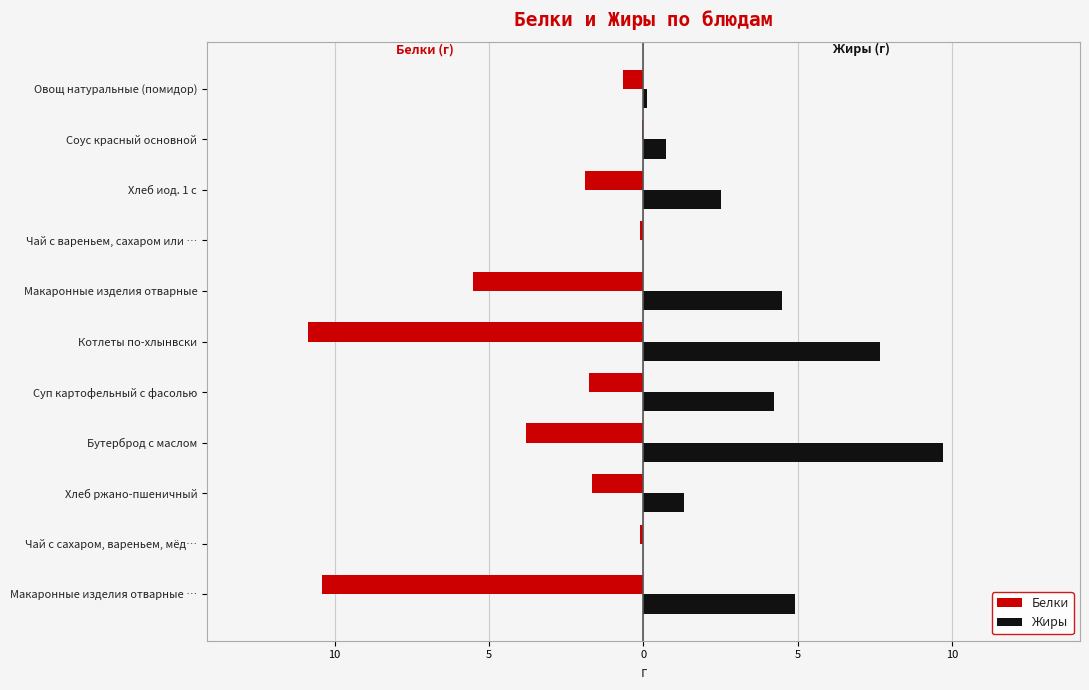

What are all the series names shown in the legend?

Белки, Жиры